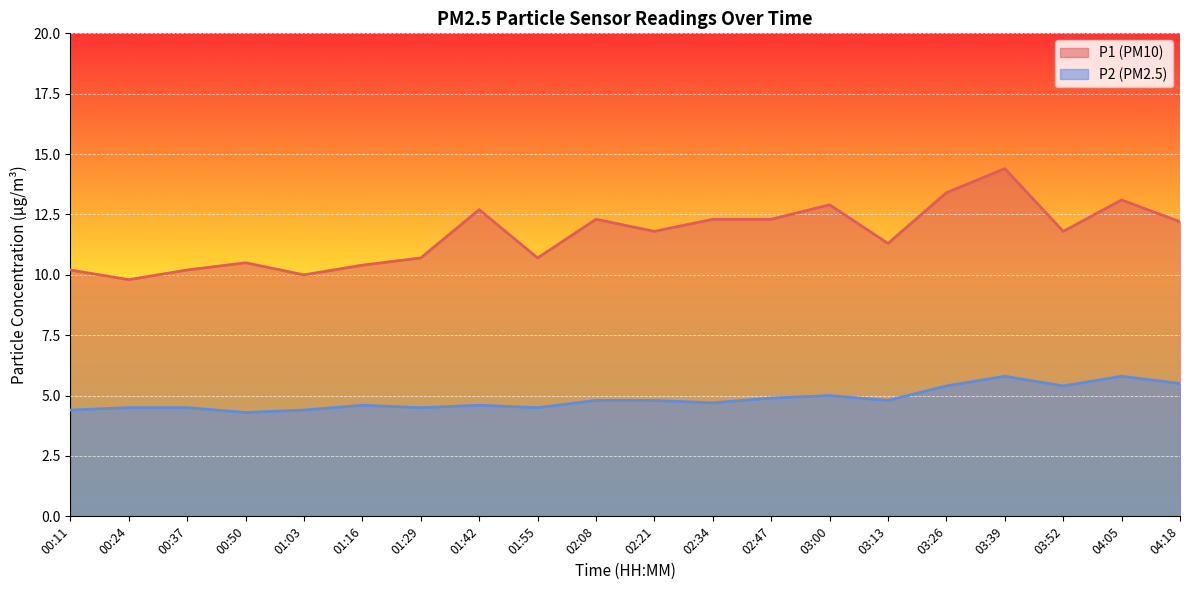

Rank the categories by P2 value from lowest to highest.

00:50, 00:11, 01:03, 00:24, 00:37, 01:29, 01:55, 01:16, 01:42, 02:34, 02:08, 02:21, 03:13, 02:47, 03:00, 03:26, 03:52, 04:18, 03:39, 04:05